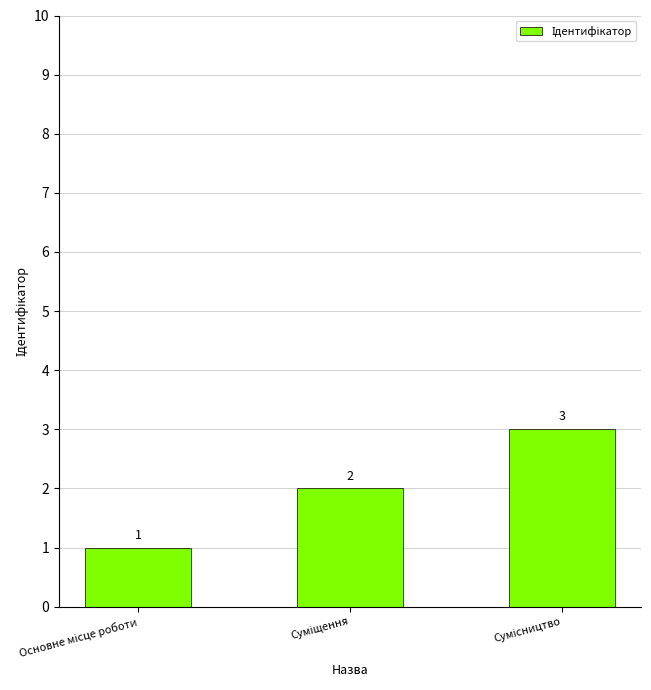

What is the value of the 2nd bar from the left?

2